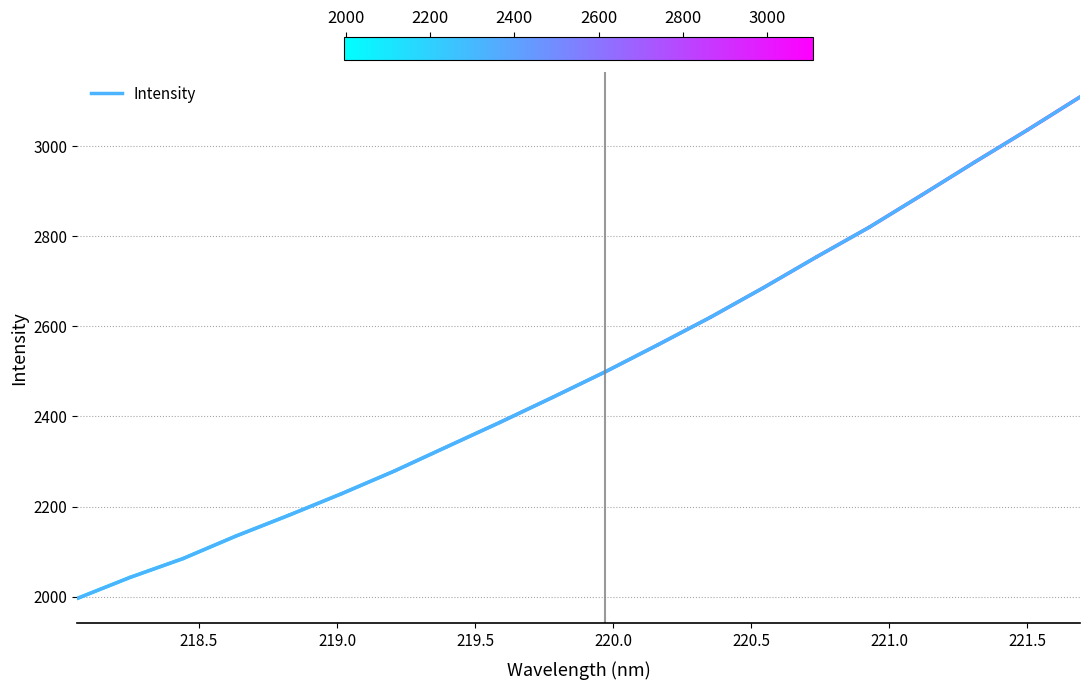

What is the maximum value shown in the chart?

3109.3